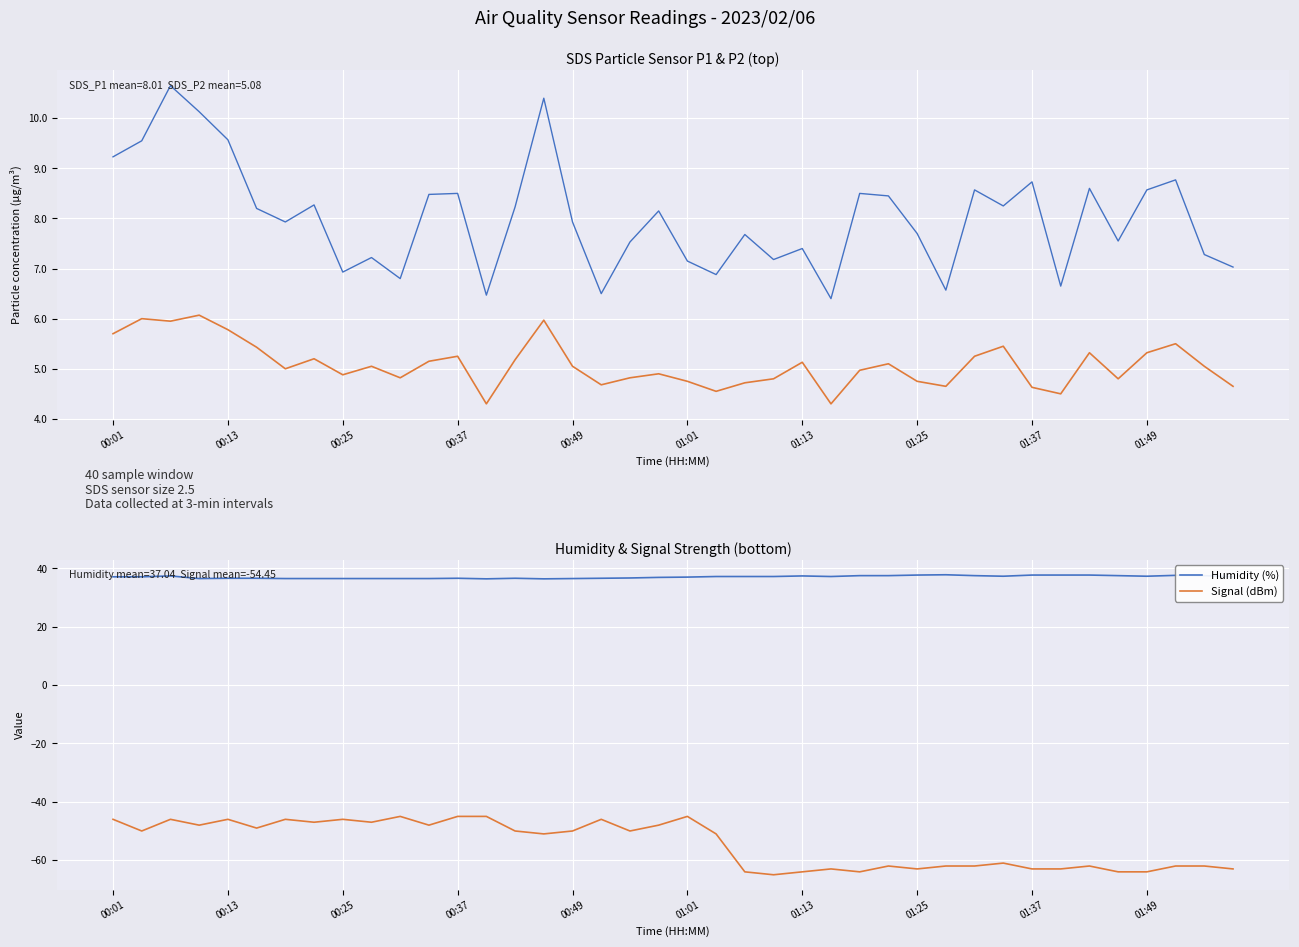

True or false: Humidity (%) and SDS_P1 intersect in this chart.

False